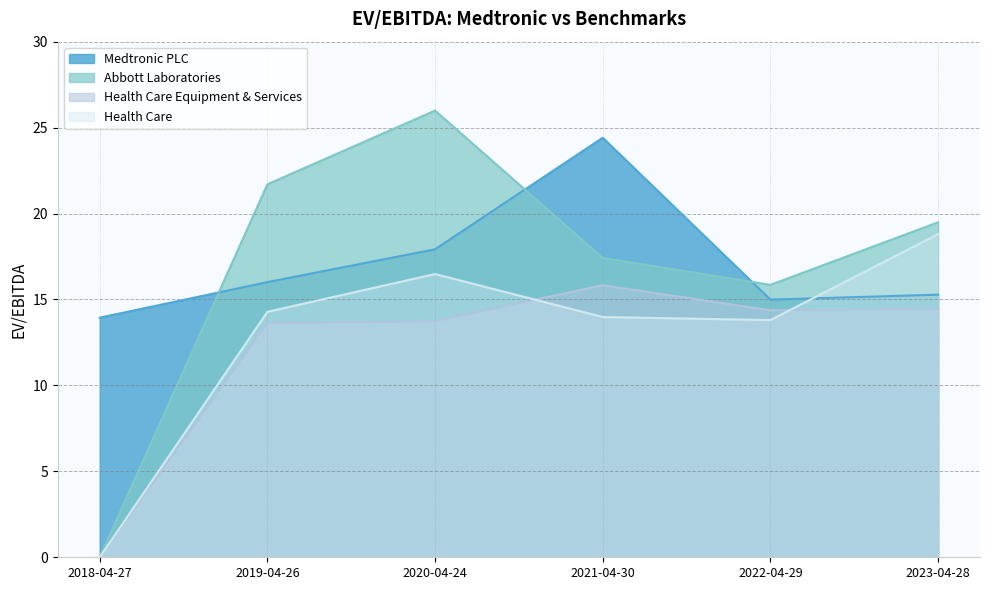

After their last crossing, which series has the higher values: Health Care or Medtronic PLC?

Health Care